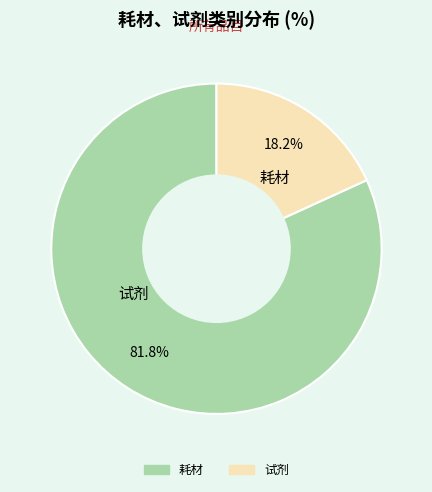

Between 试剂 and 耗材, which is larger?

耗材